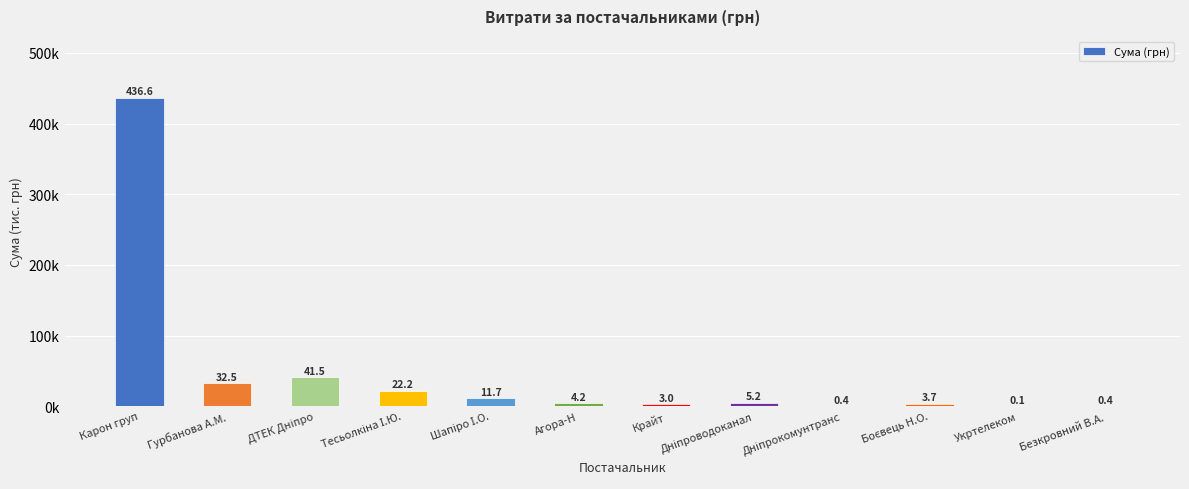

Are the bars horizontal?

No